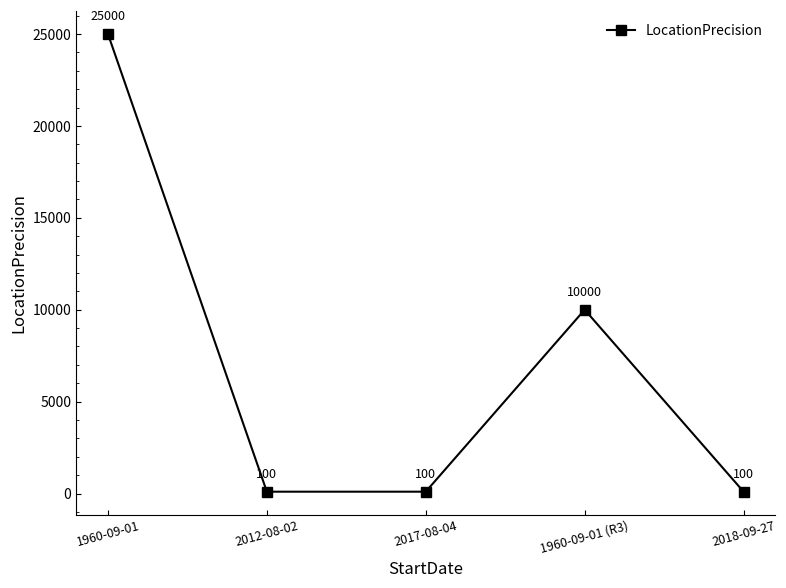

How many lines are shown in the chart?

1